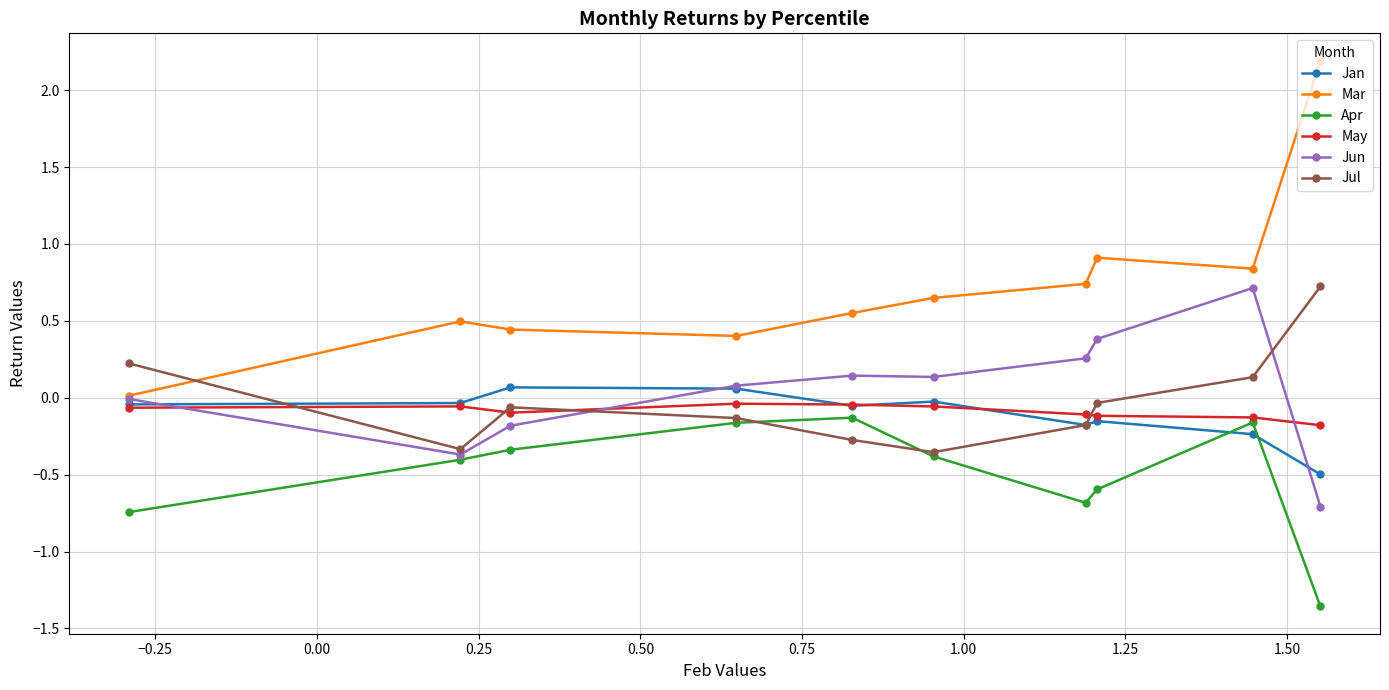

At how many categories does at least one series exceed -1?

10